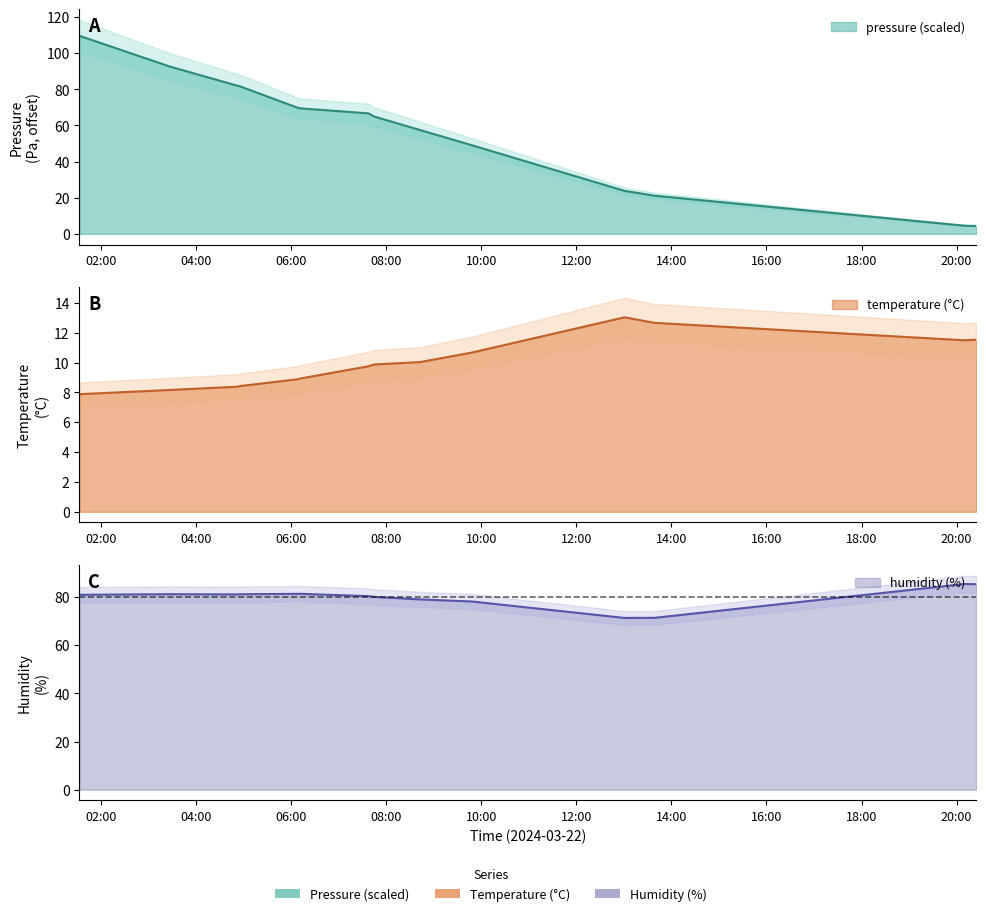

Which series has the largest total across all categories?

humidity